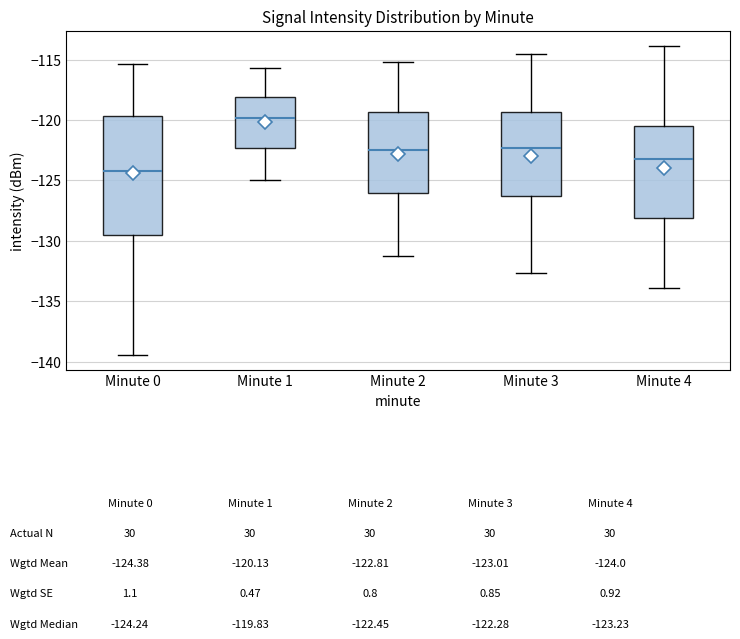

Which box is the tallest, from its lower edge to its upper edge?

Minute 0